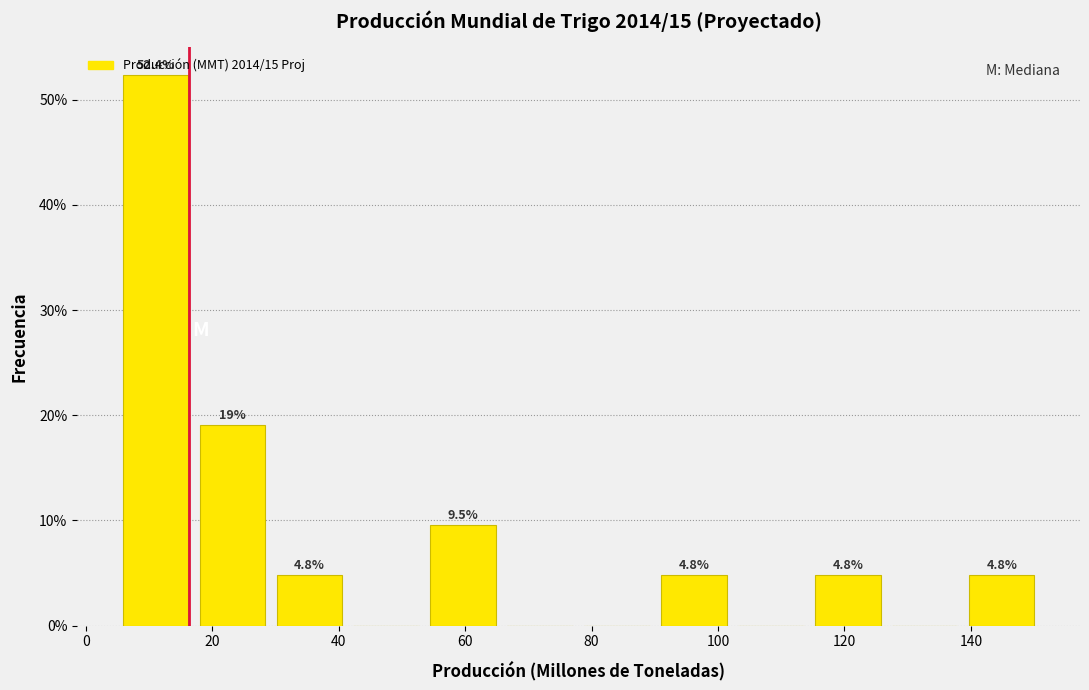

Over which range of the x-axis is the bar tallest?

4 to 18